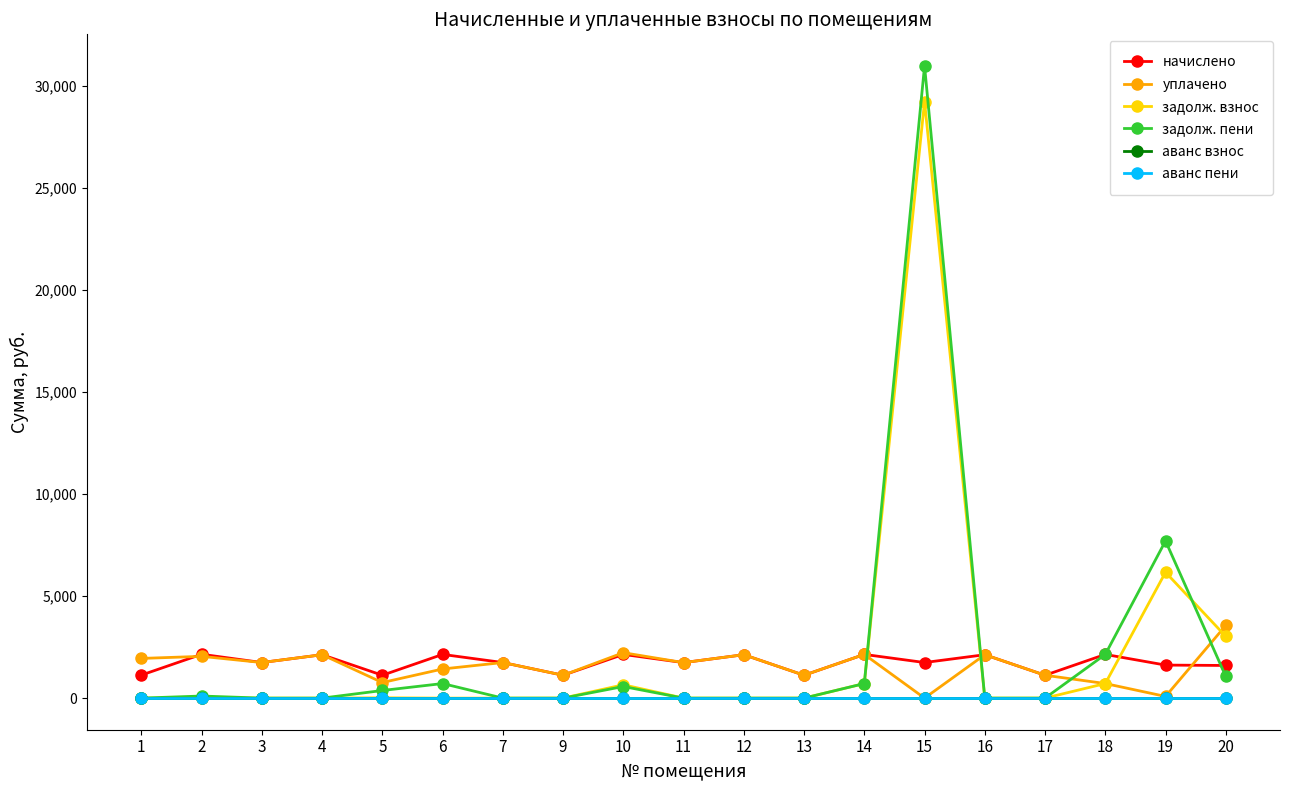

Does the chart have visible grid lines?

No